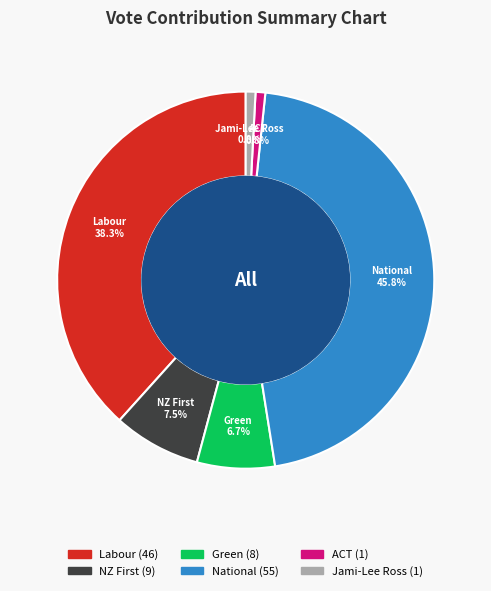

Between Labour and National, which is larger?

National